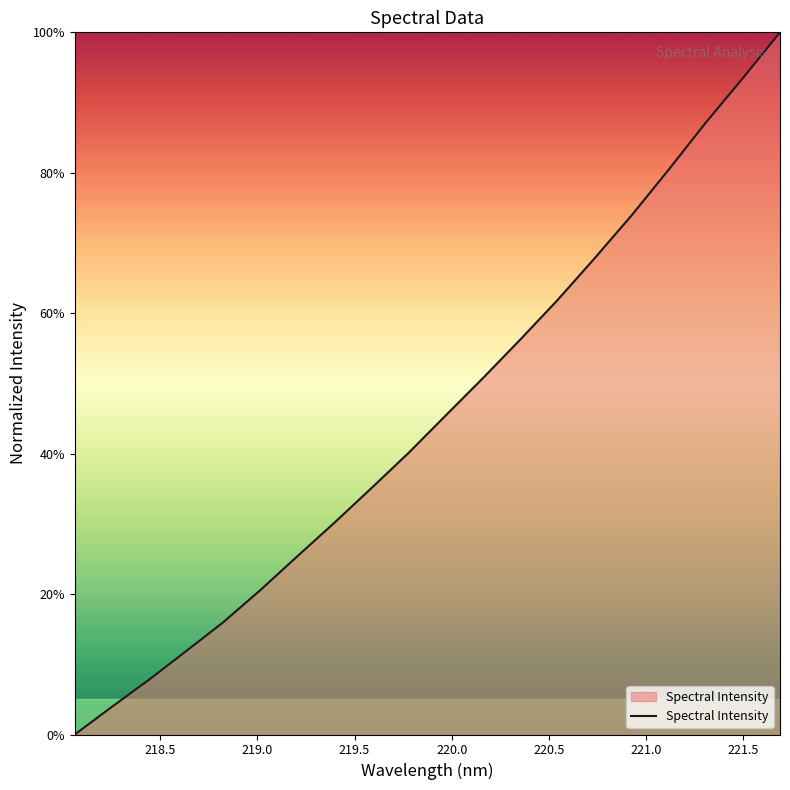

What is the maximum value shown in the chart?

100.0